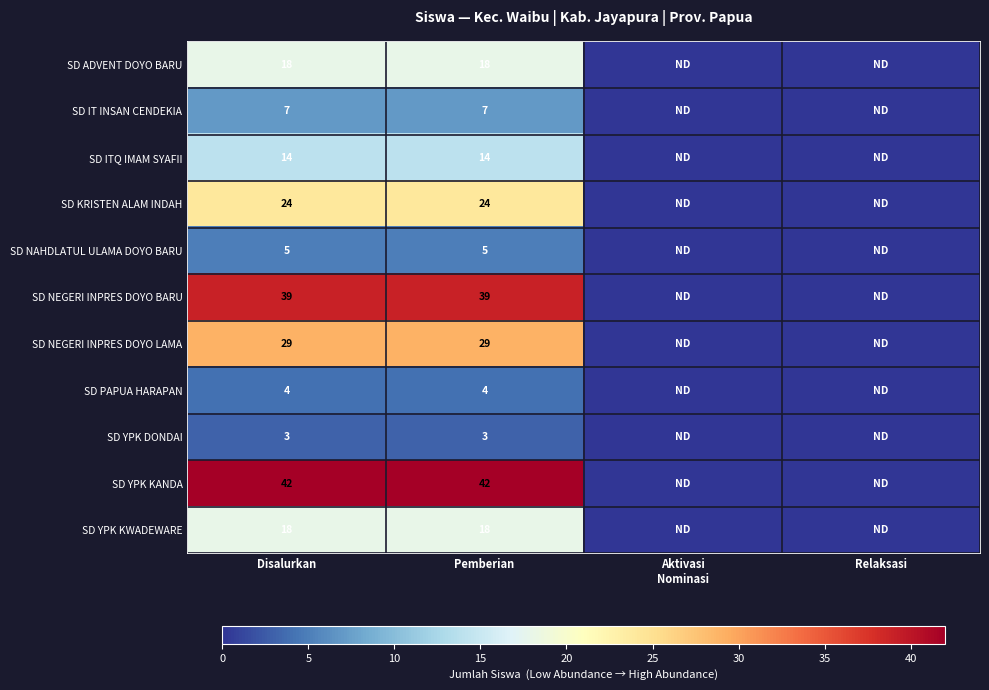

Is it true that SD YPK KWADEWARE equals 24 at Disalurkan?

False